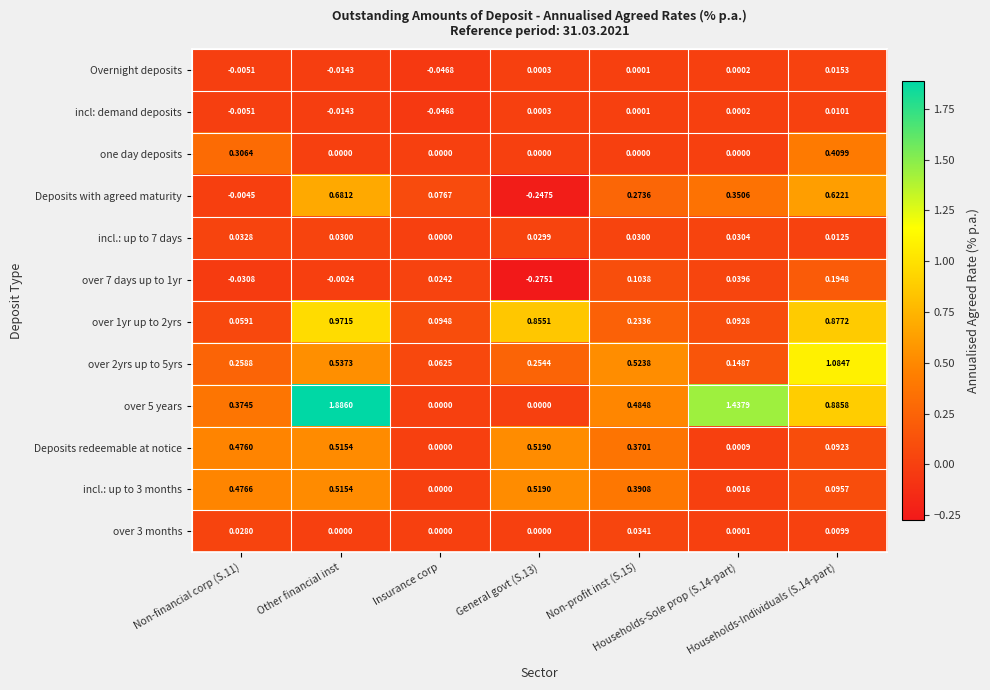

Reading left to right, list all the values displayed in this chart.

Overnight deposits: Non-financial corp (S.11)=-0.0	Other financial inst=-0.0	Insurance corp=-0.0	General govt (S.13)=0.0	Non-profit inst (S.15)=0.0	Households-Sole prop (S.14-part)=0.0	Households-Individuals (S.14-part)=0.0
incl: demand deposits: Non-financial corp (S.11)=-0.0	Other financial inst=-0.0	Insurance corp=-0.0	General govt (S.13)=0.0	Non-profit inst (S.15)=0.0	Households-Sole prop (S.14-part)=0.0	Households-Individuals (S.14-part)=0.0
one day deposits: Non-financial corp (S.11)=0.3	Other financial inst=0.0	Insurance corp=0.0	General govt (S.13)=0.0	Non-profit inst (S.15)=0.0	Households-Sole prop (S.14-part)=0.0	Households-Individuals (S.14-part)=0.4
Deposits with agreed maturity: Non-financial corp (S.11)=-0.0	Other financial inst=0.7	Insurance corp=0.1	General govt (S.13)=-0.2	Non-profit inst (S.15)=0.3	Households-Sole prop (S.14-part)=0.4	Households-Individuals (S.14-part)=0.6
incl.: up to 7 days: Non-financial corp (S.11)=0.0	Other financial inst=0.0	Insurance corp=0.0	General govt (S.13)=0.0	Non-profit inst (S.15)=0.0	Households-Sole prop (S.14-part)=0.0	Households-Individuals (S.14-part)=0.0
over 7 days up to 1yr: Non-financial corp (S.11)=-0.0	Other financial inst=-0.0	Insurance corp=0.0	General govt (S.13)=-0.3	Non-profit inst (S.15)=0.1	Households-Sole prop (S.14-part)=0.0	Households-Individuals (S.14-part)=0.2
over 1yr up to 2yrs: Non-financial corp (S.11)=0.1	Other financial inst=1.0	Insurance corp=0.1	General govt (S.13)=0.9	Non-profit inst (S.15)=0.2	Households-Sole prop (S.14-part)=0.1	Households-Individuals (S.14-part)=0.9
over 2yrs up to 5yrs: Non-financial corp (S.11)=0.3	Other financial inst=0.5	Insurance corp=0.1	General govt (S.13)=0.3	Non-profit inst (S.15)=0.5	Households-Sole prop (S.14-part)=0.1	Households-Individuals (S.14-part)=1.1
over 5 years: Non-financial corp (S.11)=0.4	Other financial inst=1.9	Insurance corp=0.0	General govt (S.13)=0.0	Non-profit inst (S.15)=0.5	Households-Sole prop (S.14-part)=1.4	Households-Individuals (S.14-part)=0.9
Deposits redeemable at notice: Non-financial corp (S.11)=0.5	Other financial inst=0.5	Insurance corp=0.0	General govt (S.13)=0.5	Non-profit inst (S.15)=0.4	Households-Sole prop (S.14-part)=0.0	Households-Individuals (S.14-part)=0.1
incl.: up to 3 months: Non-financial corp (S.11)=0.5	Other financial inst=0.5	Insurance corp=0.0	General govt (S.13)=0.5	Non-profit inst (S.15)=0.4	Households-Sole prop (S.14-part)=0.0	Households-Individuals (S.14-part)=0.1
over 3 months: Non-financial corp (S.11)=0.0	Other financial inst=0.0	Insurance corp=0.0	General govt (S.13)=0.0	Non-profit inst (S.15)=0.0	Households-Sole prop (S.14-part)=0.0	Households-Individuals (S.14-part)=0.0